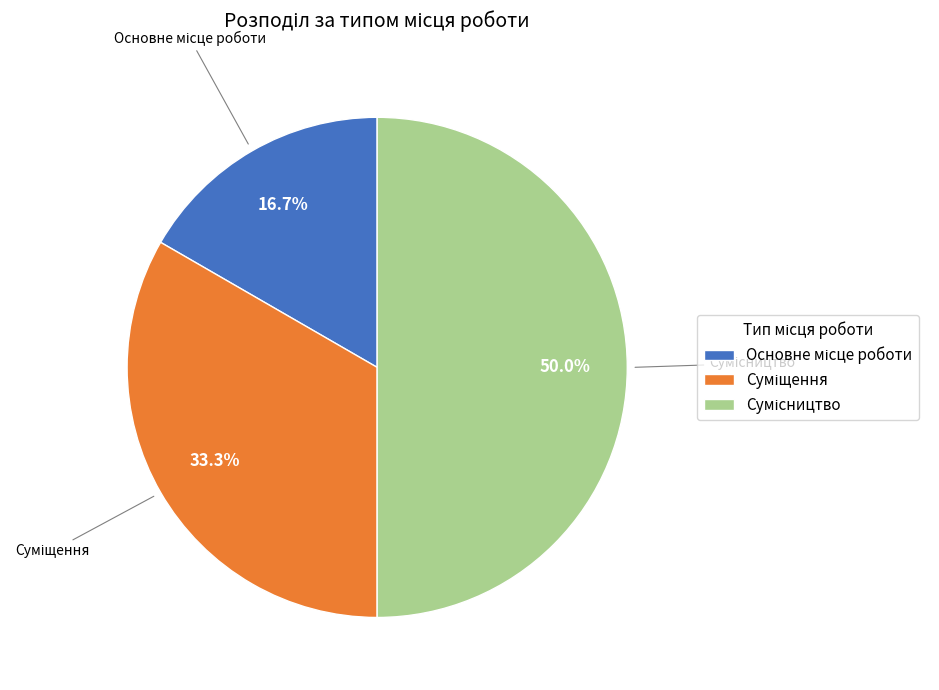

How many slices are in this pie chart?

3